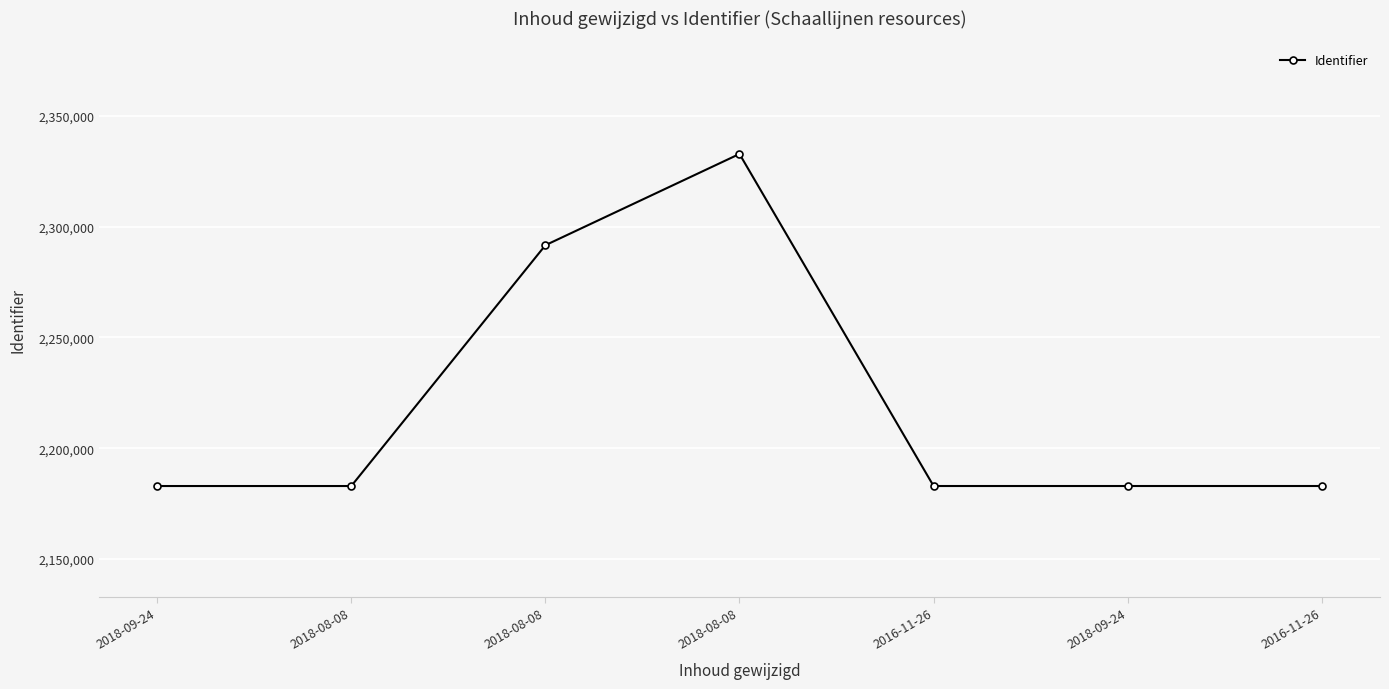

Which category has the highest value across all series?

2018-08-08